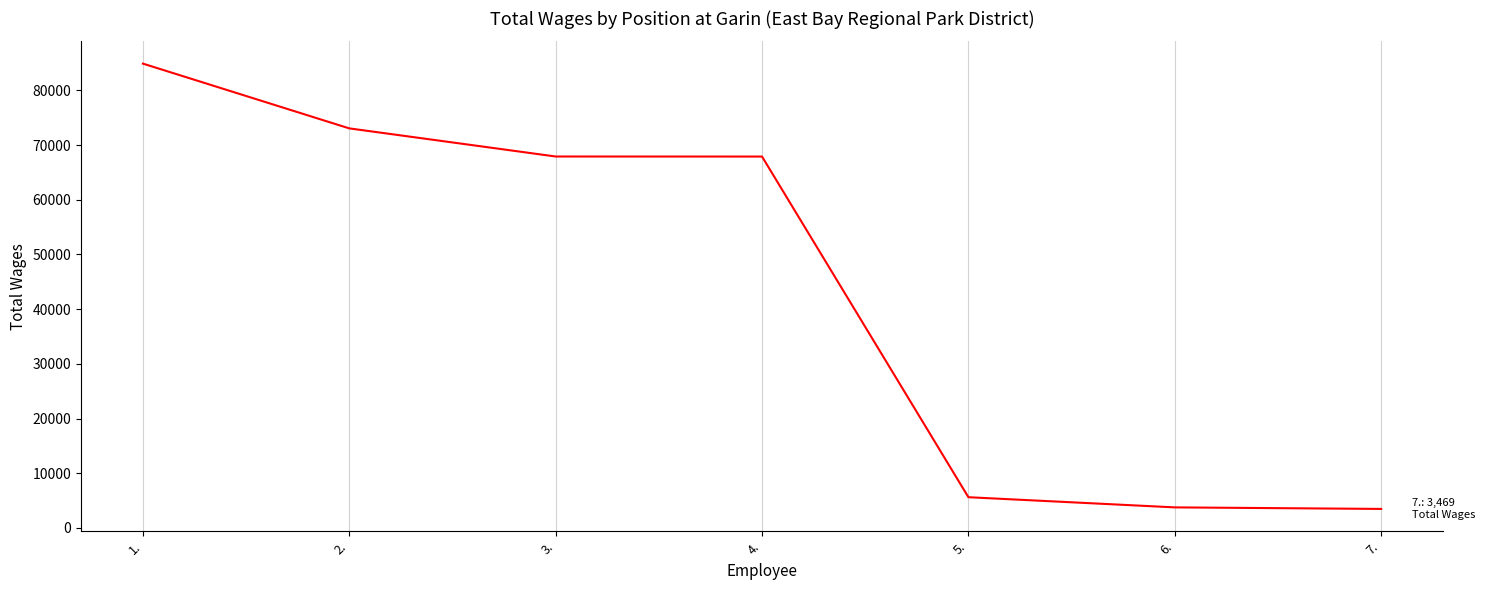

Which category has the highest value across all series?

1.